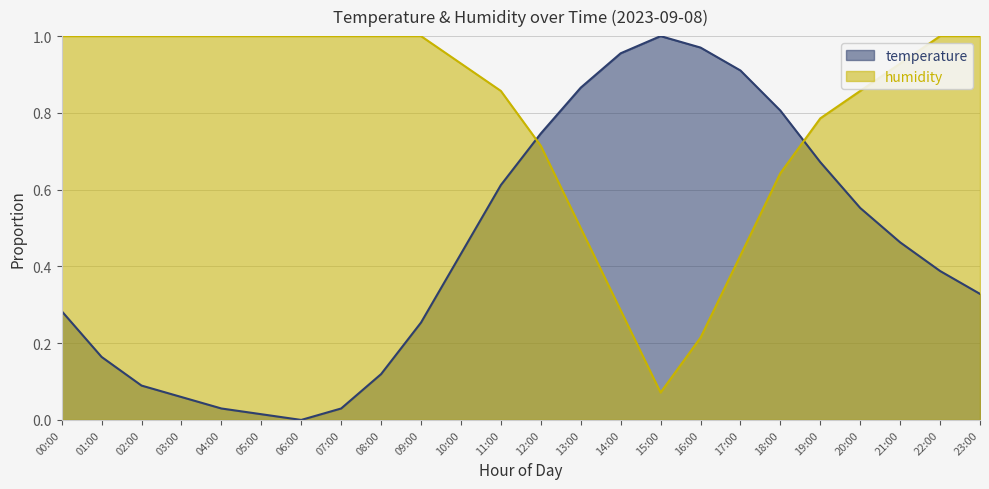

At which label is humidity closest to 0?

15:00